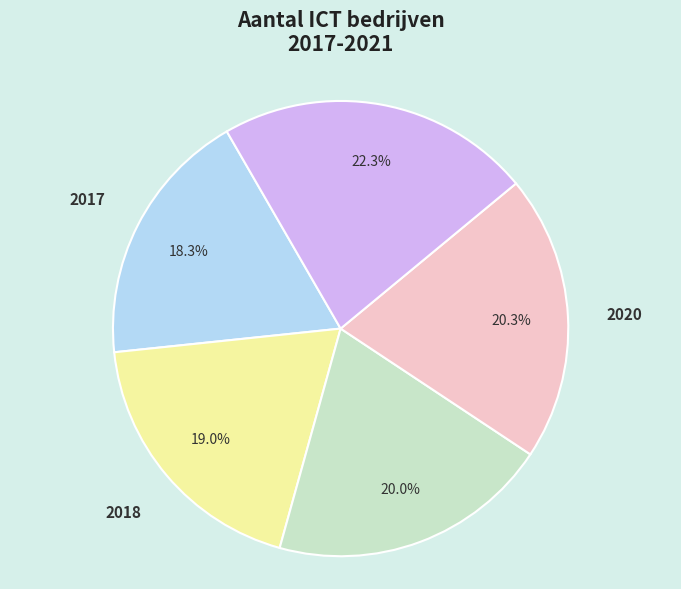

To the nearest percent, what portion does 2020 represent?

20%